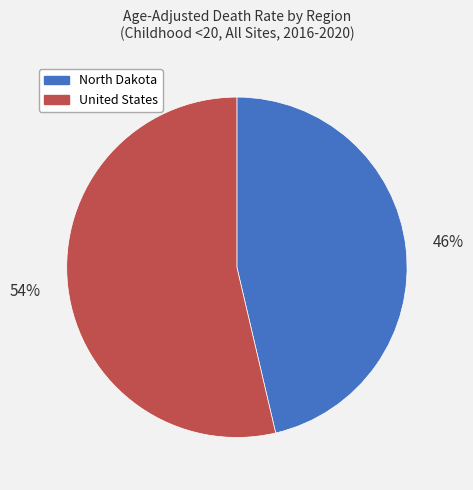

To the nearest percent, what portion does North Dakota represent?

46%